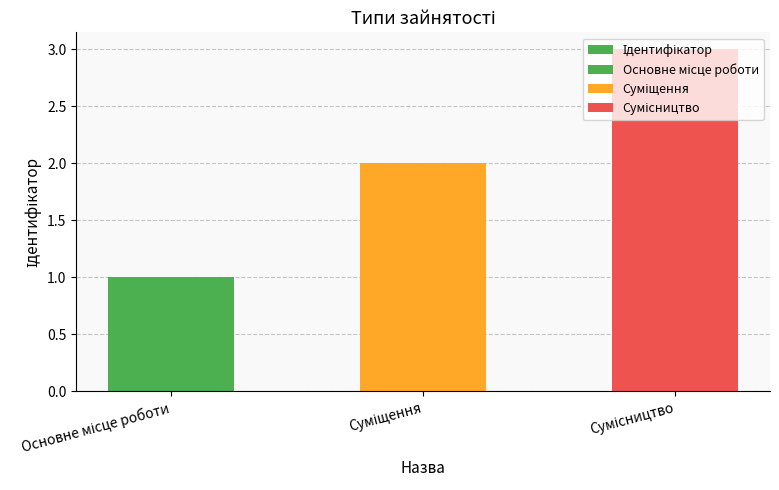

Reading right to left, extract all data points from this chart.

3	2	1